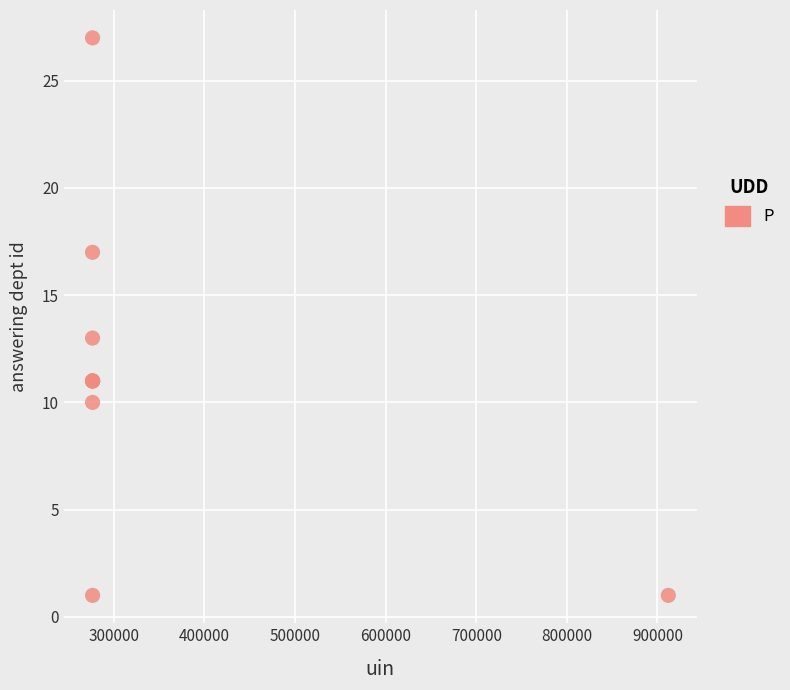

What Y value in the scatter plot is closest to 14?

13